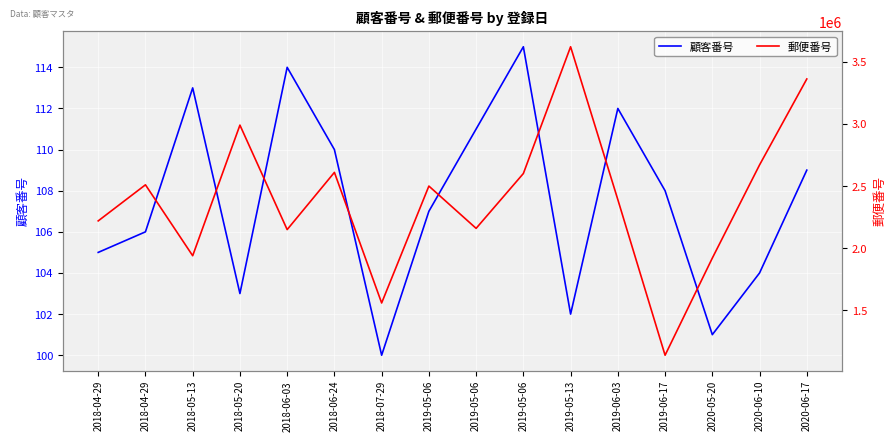

What is the value of the 郵便番号 point at the 6th from the left?

2610004